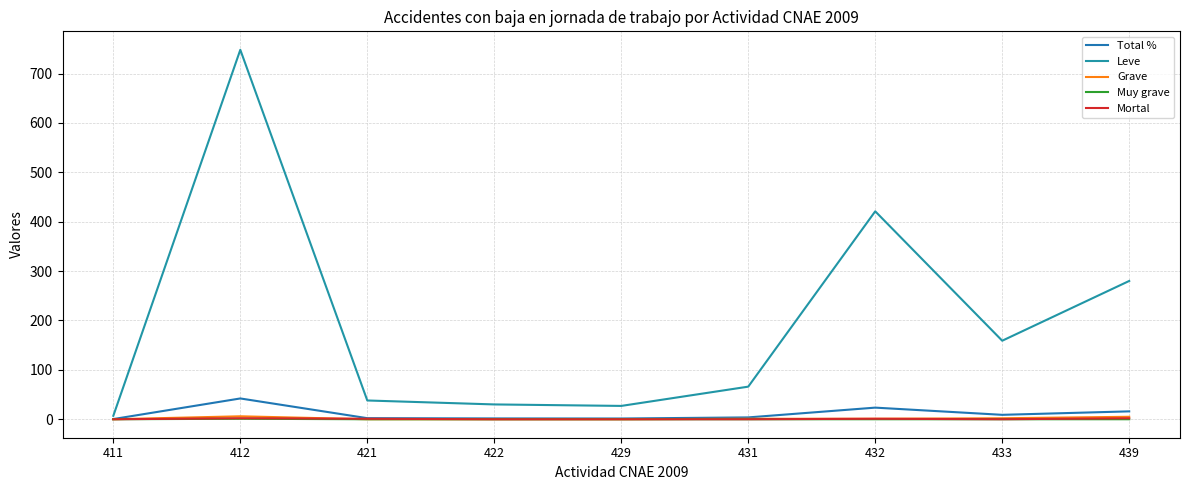

How many series are shown in this chart?

5